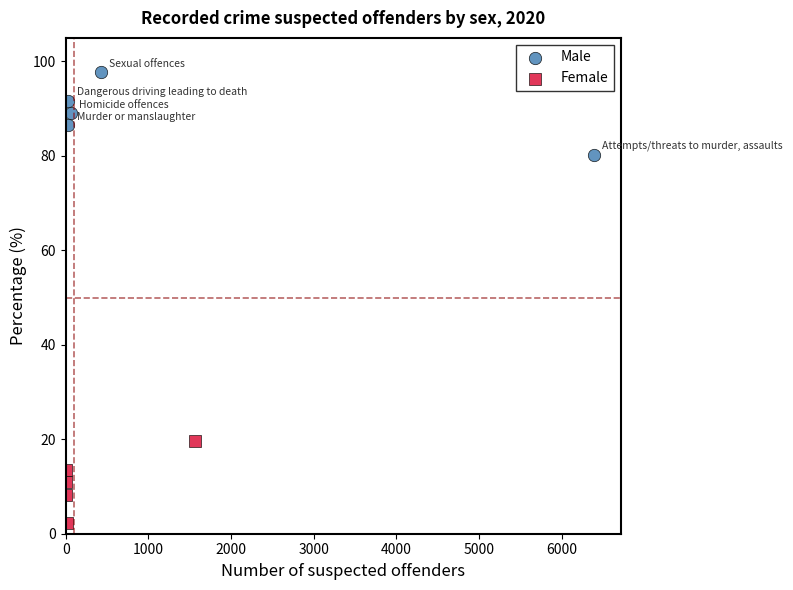

Which series contains the highest Y value?

Male